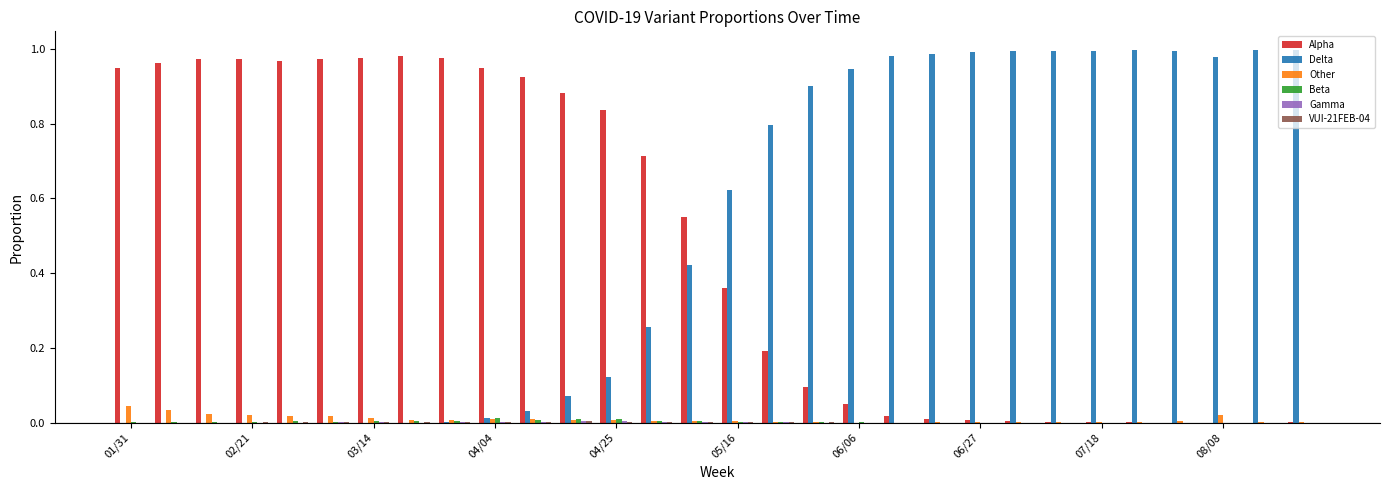

What is the sum of all Alpha values?

14.3